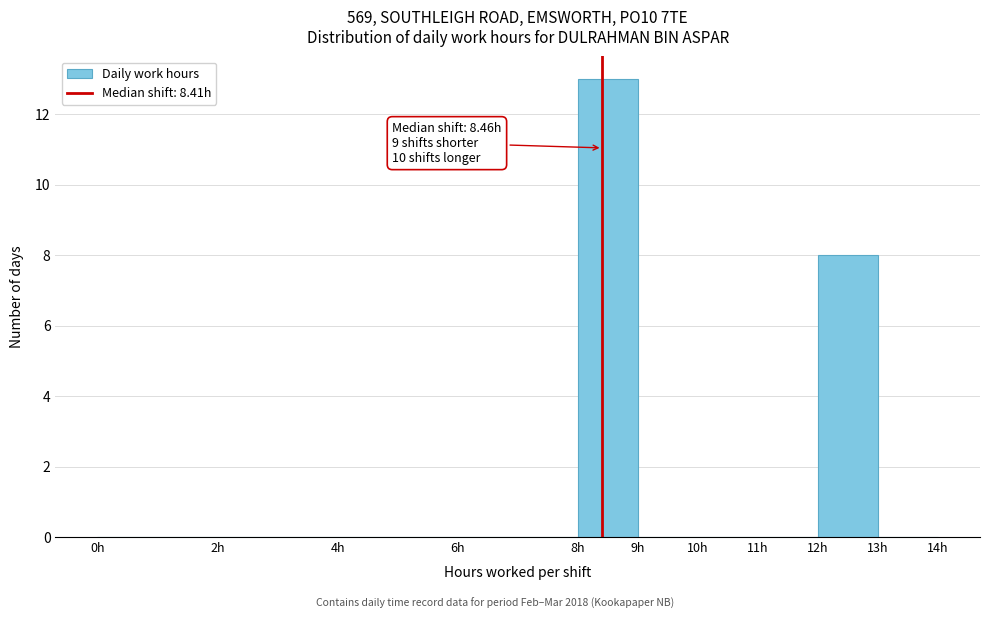

Over which range of the x-axis is the bar tallest?

8 to 9